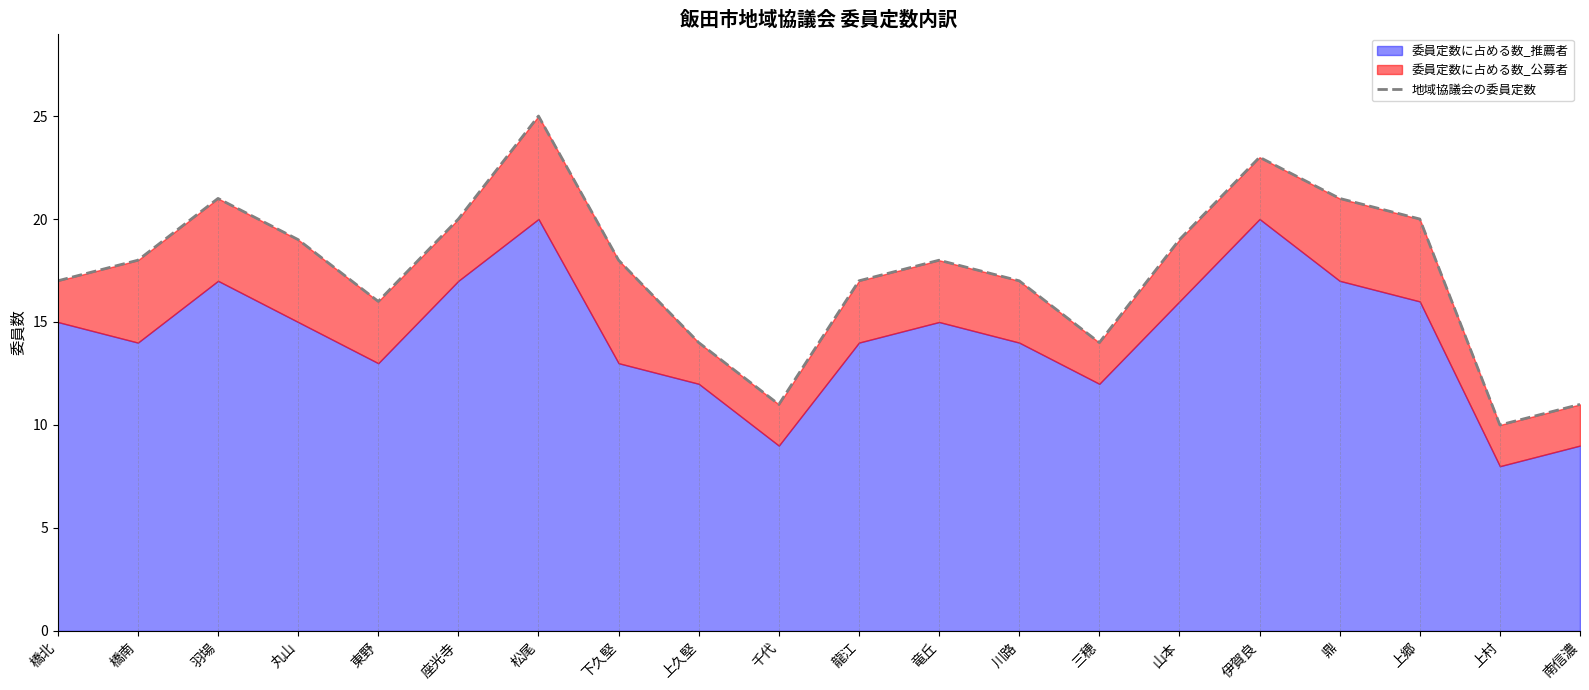

Where is the first local maximum?

羽場